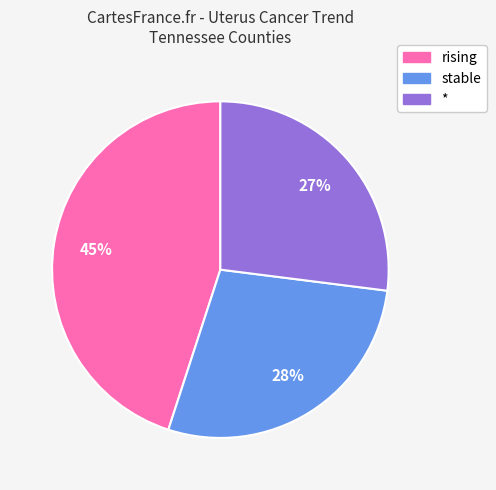

To the nearest percent, what is the difference between the stable and * slice percentages?

1%